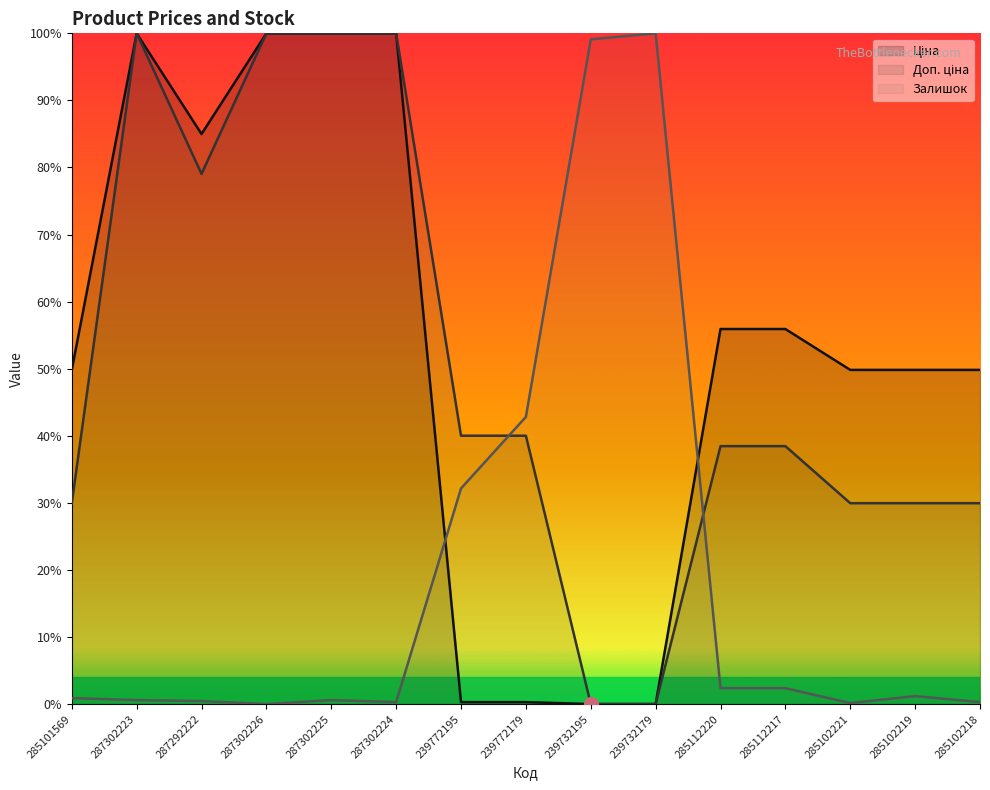

What are all the series names shown in the legend?

Ціна, Доп. ціна, Залишок